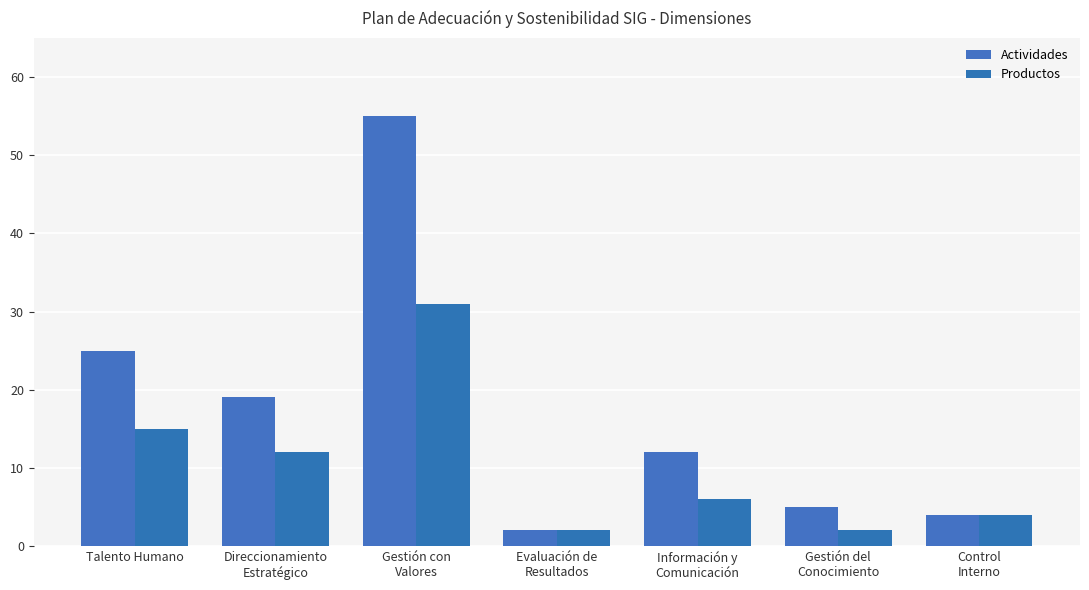

What is the total value across all series at Gestión con
Valores?

86